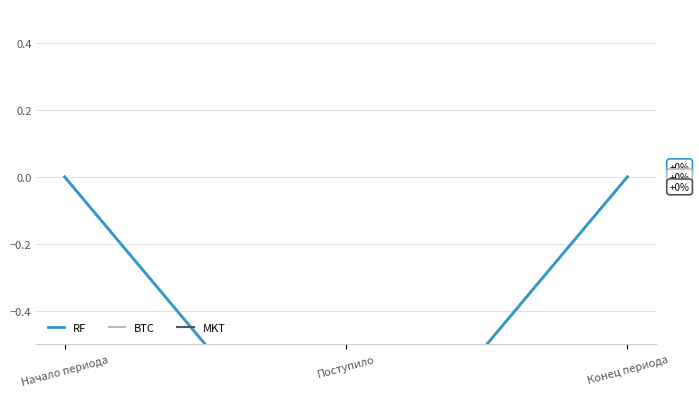

How many lines are shown in the chart?

3